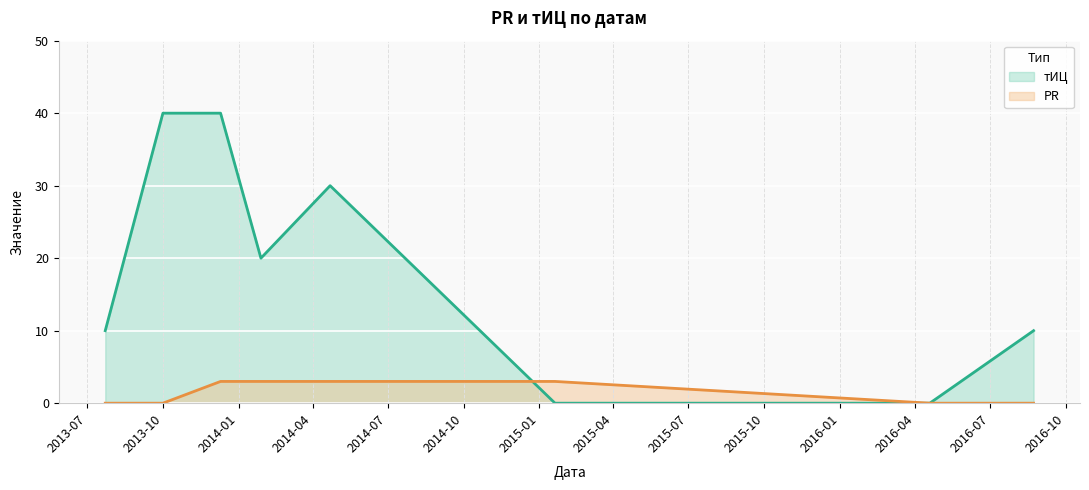

What are all the series names shown in the legend?

тИЦ, PR